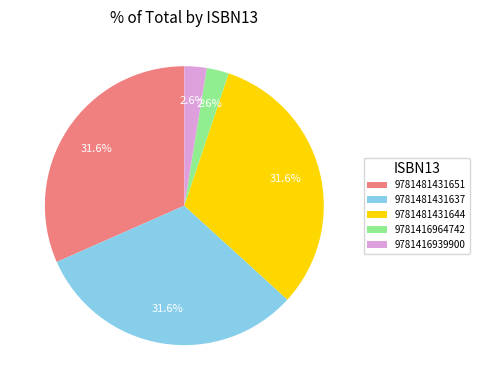

Is there any slice that represents more than half of the pie?

No